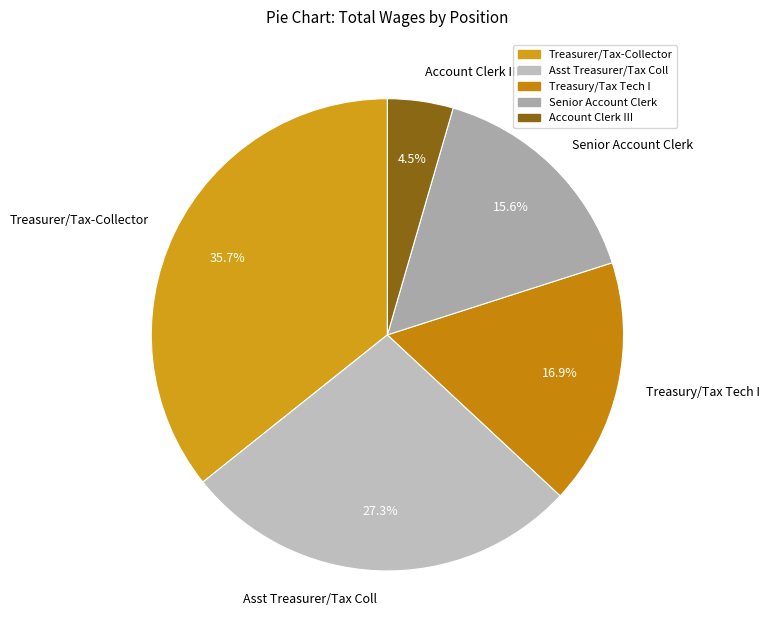

Combined, do Account Clerk III and Asst Treasurer/Tax Coll account for over 50%?

No